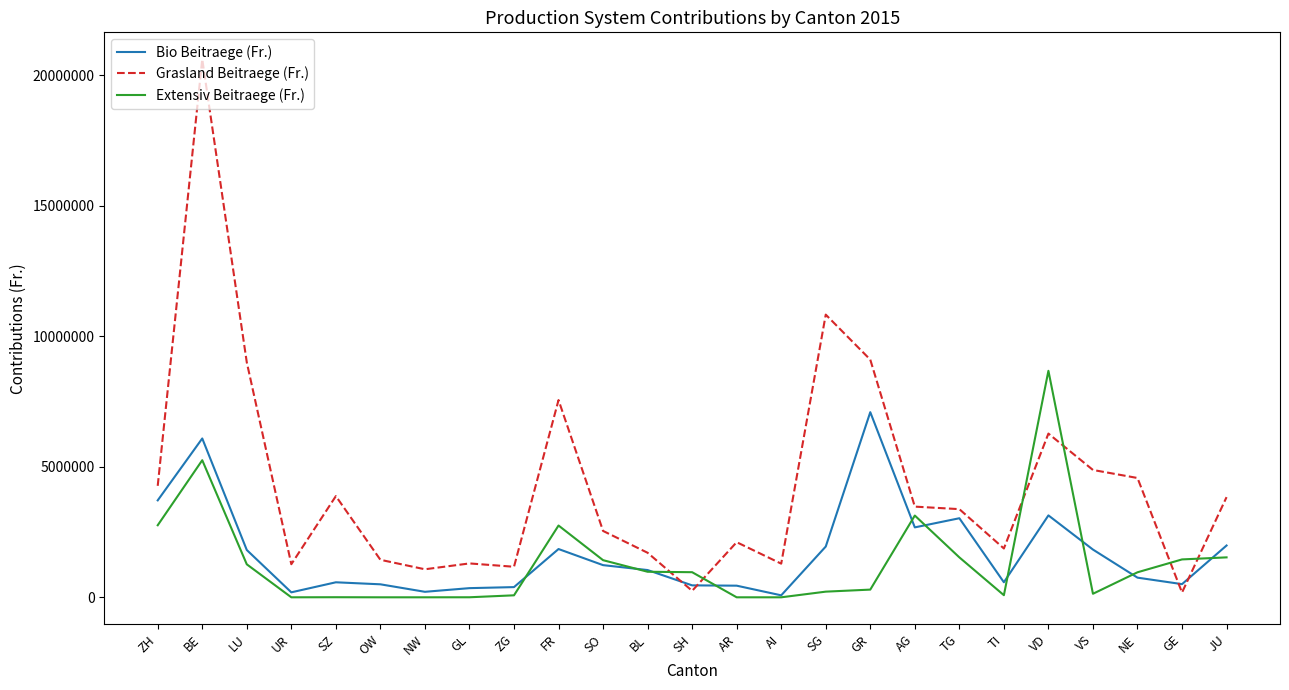

True or false: Extensiv Beitraege (Fr.) and Grasland Beitraege (Fr.) cross at least once.

True